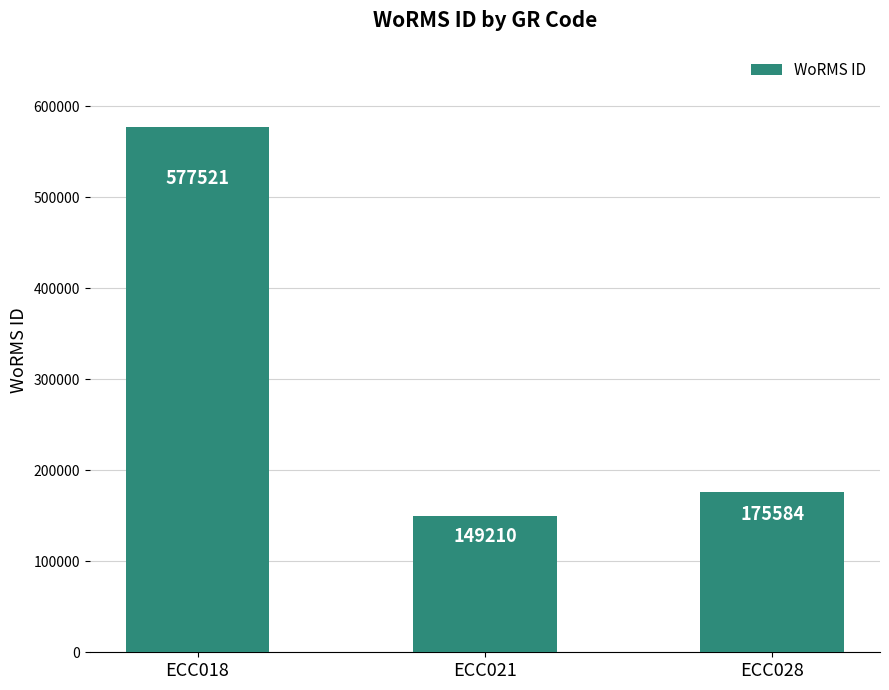

What is the value of the 1st bar from the left?

577521